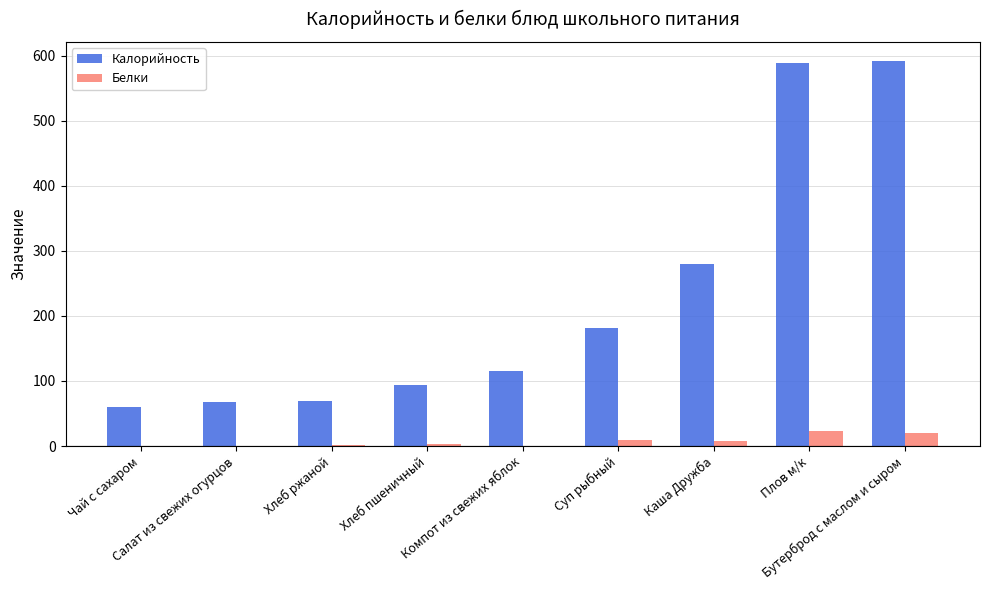

What is the highest value of the Белки series?

23.1